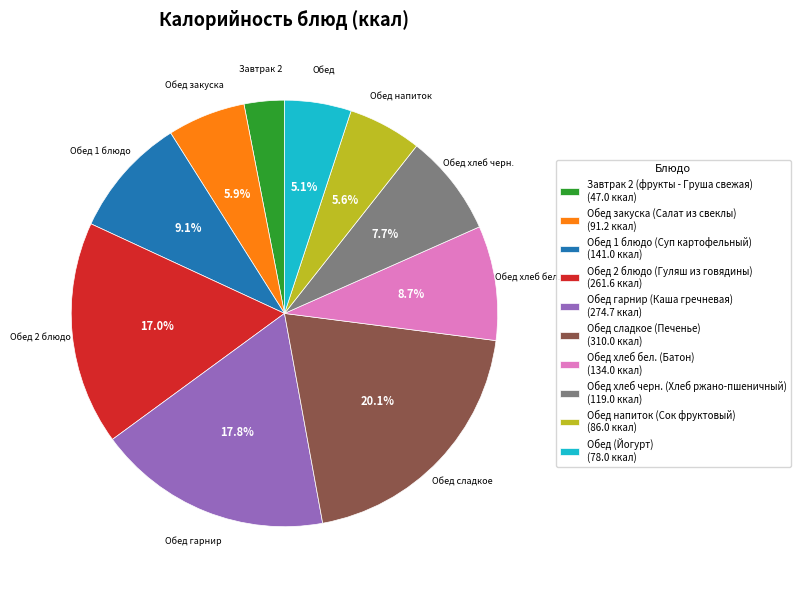

Between Обед напиток (Сок фруктовый) and Обед сладкое (Печенье), which is larger?

Обед сладкое (Печенье)